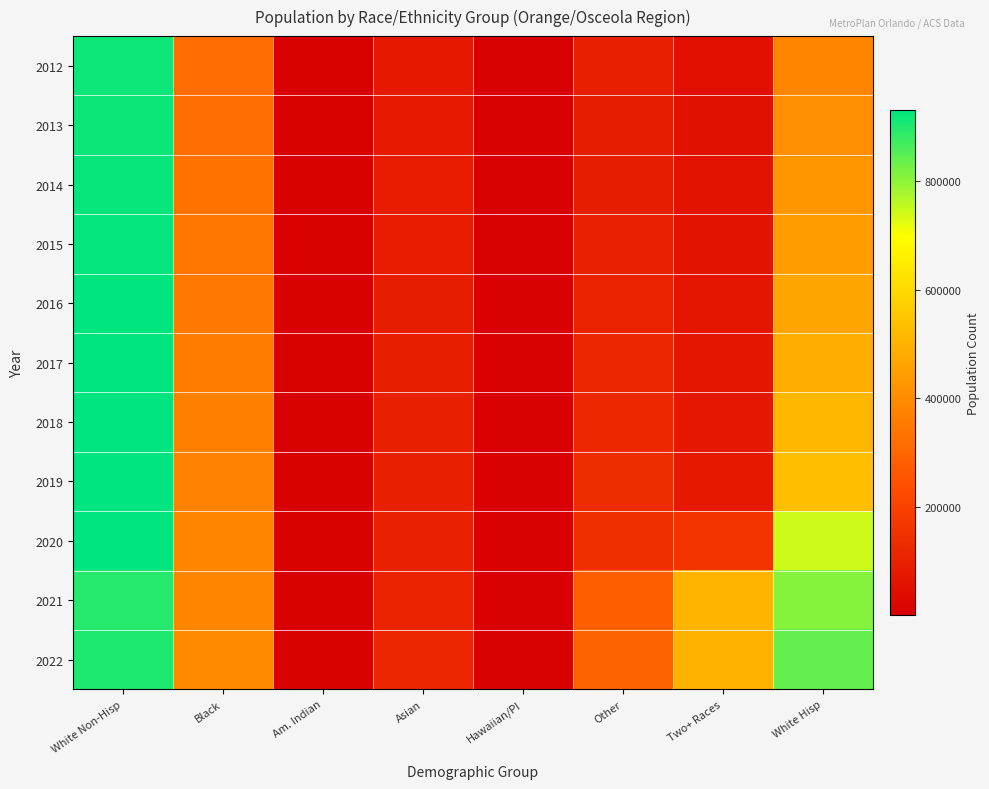

What is the maximum value shown in the chart?

929998